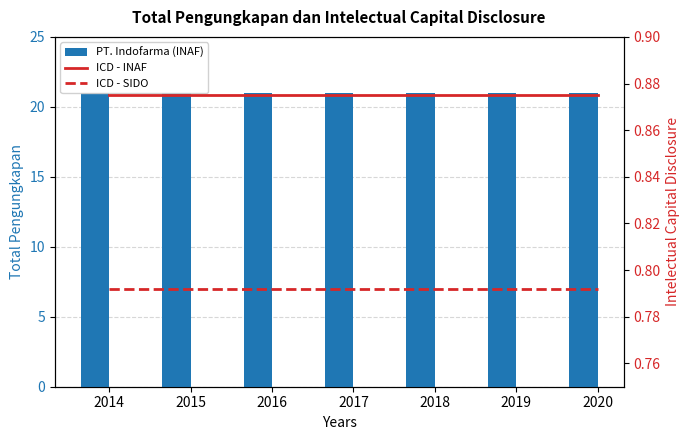

What is the average value of the PT. Indofarma (INAF) series?

21.0